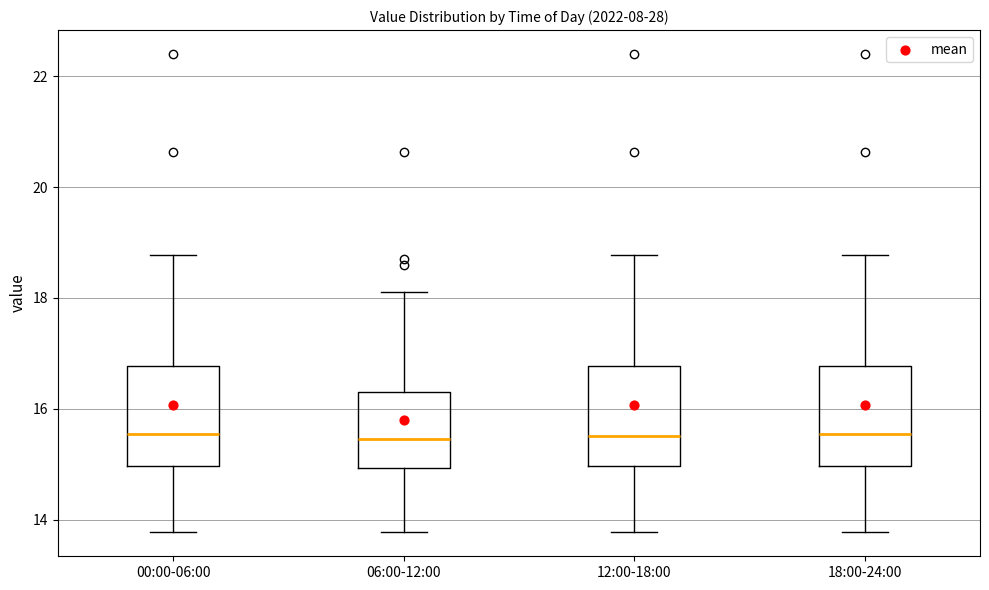

Reading left to right, read every box against the y-axis: the position of its median line, the range the box covers, and the ends of its whiskers. The values are not printed on the chart, so give them approximately, as read against the axis.

00:00-06:00: median 15.6, box 15.0 to 16.8, whiskers 13.8 to 18.8
06:00-12:00: median 15.4, box 15.0 to 16.4, whiskers 13.8 to 18.2
12:00-18:00: median 15.6, box 15.0 to 16.8, whiskers 13.8 to 18.8
18:00-24:00: median 15.6, box 15.0 to 16.8, whiskers 13.8 to 18.8